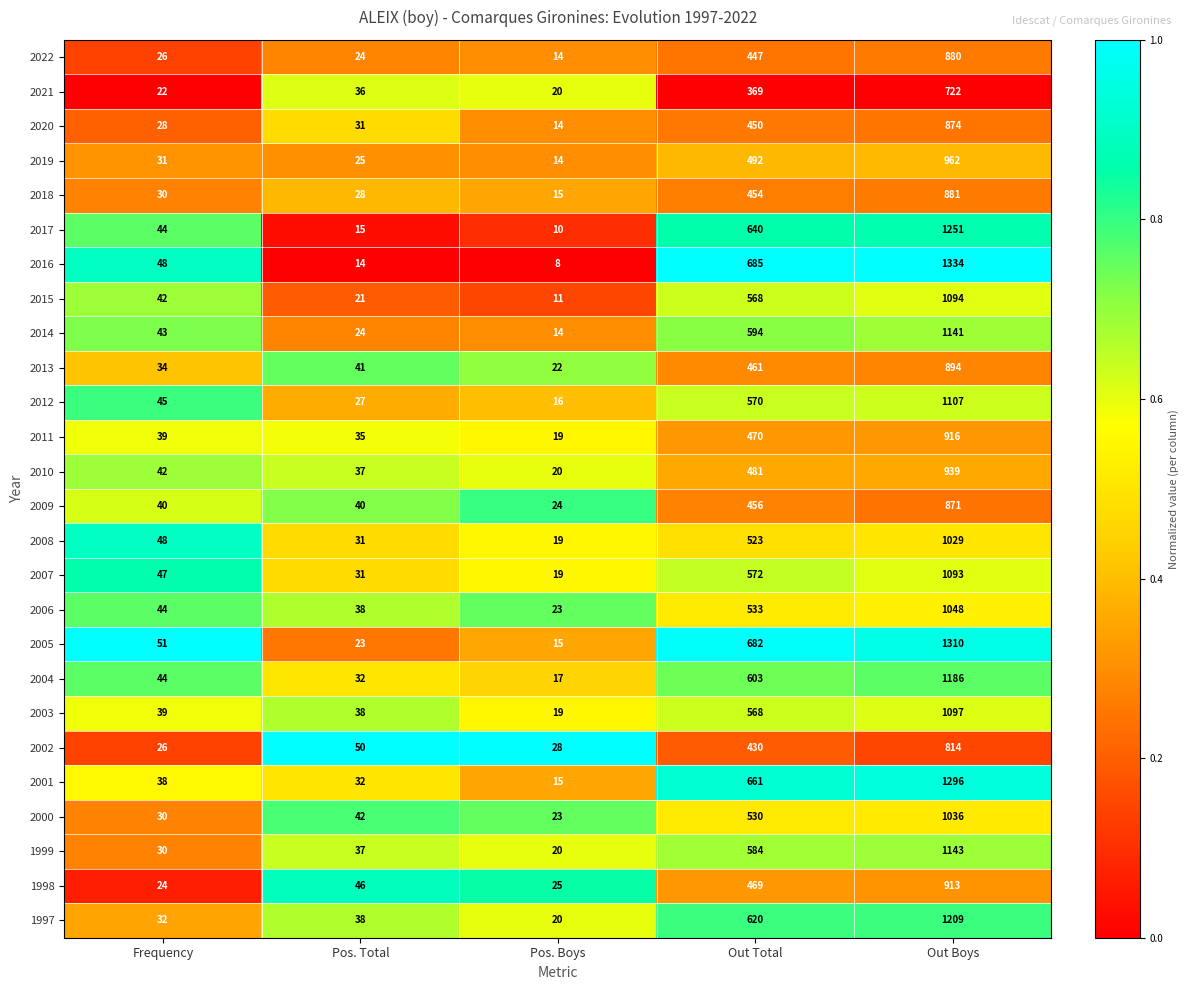

At which category is the sum across all series the highest?

Out Boys